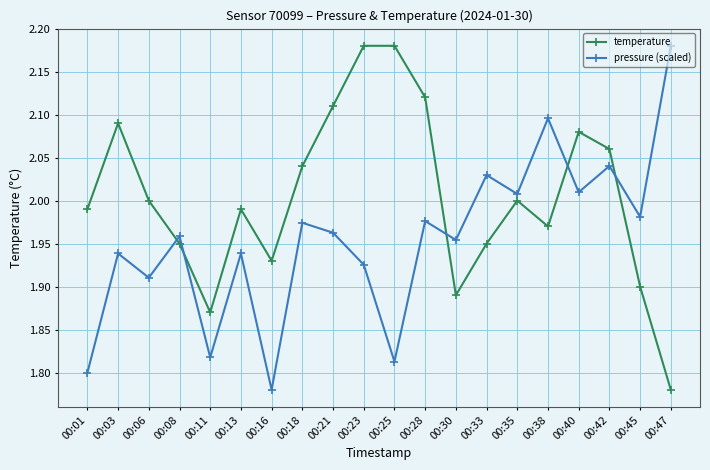

Where is temperature nearest to the value 1?

00:47